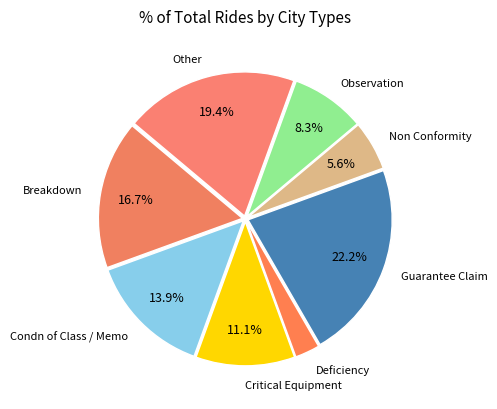

Rank the categories by value from highest to lowest.

Guarantee Claim, Other, Breakdown, Condn of Class / Memo, Critical Equipment, Observation, Non Conformity, Deficiency